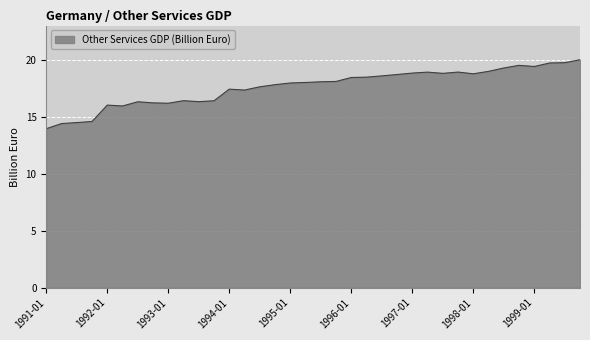

Does the chart display data point markers on the line(s)?

No